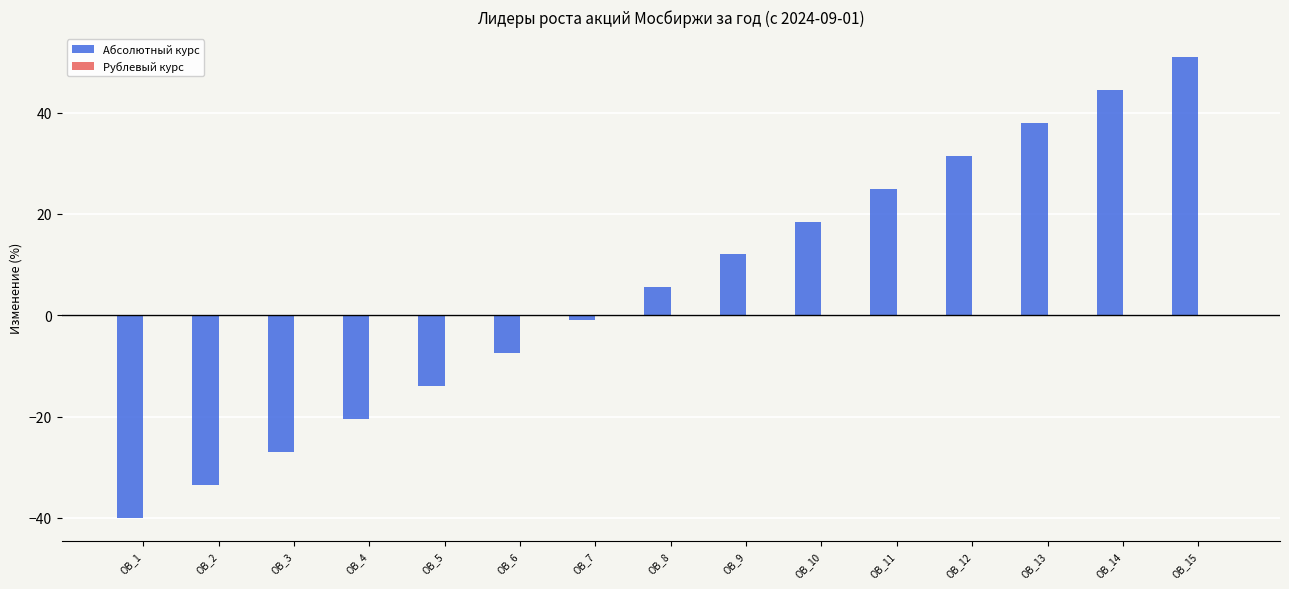

Which series has the largest total across all categories?

Абсолютный курс